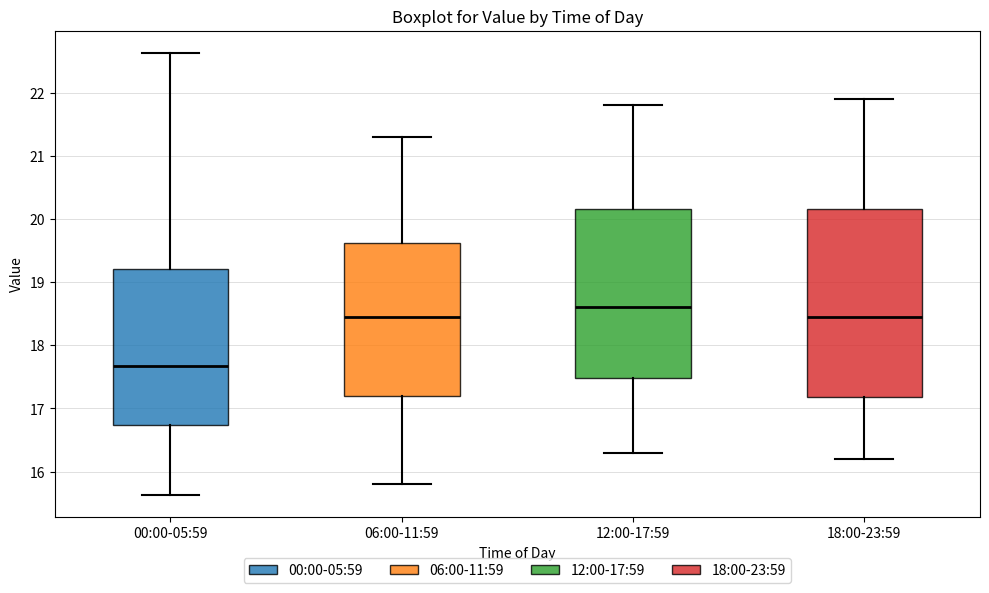

Reading left to right, read every box against the y-axis: the position of its median line, the range the box covers, and the ends of its whiskers. The values are not printed on the chart, so give them approximately, as read against the axis.

00:00-05:59: median 17.7, box 16.7 to 19.2, whiskers 15.6 to 22.6
06:00-11:59: median 18.5, box 17.2 to 19.6, whiskers 15.8 to 21.3
12:00-17:59: median 18.6, box 17.5 to 20.2, whiskers 16.3 to 21.8
18:00-23:59: median 18.5, box 17.2 to 20.2, whiskers 16.2 to 21.9